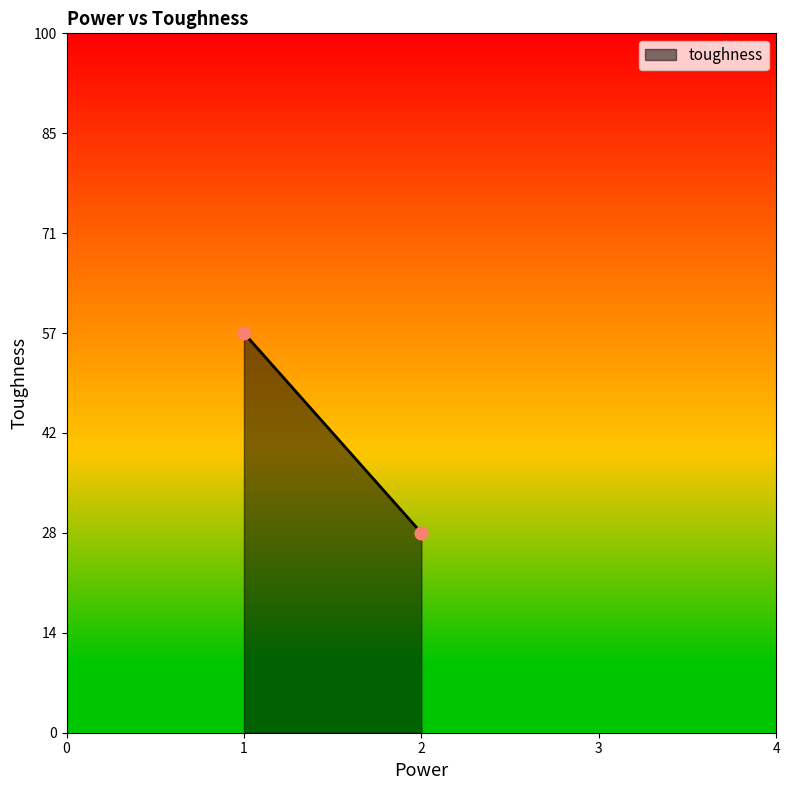

What is the change in value from 1 to 2?

-1